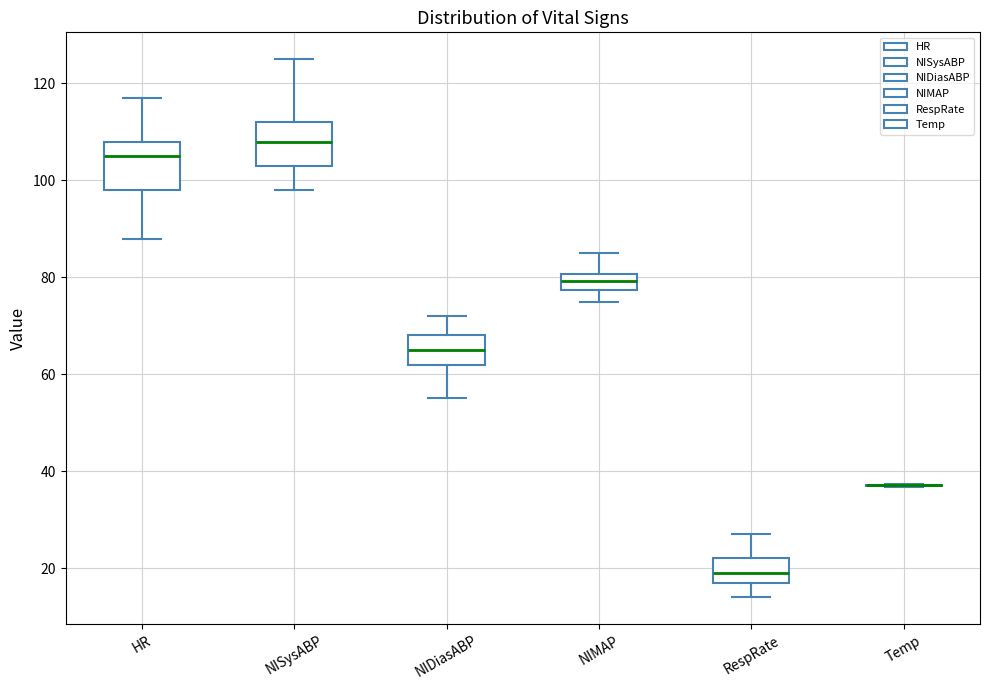

Reading left to right, transcribe this box plot: for each box, give where its median line is, the range the box spans, and where its two whiskers end, as read against the y-axis. The values are not printed on the chart, so give them approximately, as read against the axis.

HR: median 106, box 98 to 108, whiskers 88 to 118
NISysABP: median 108, box 104 to 112, whiskers 98 to 126
NIDiasABP: median 66, box 62 to 68, whiskers 56 to 72
NIMAP: median 80 (inside the box), box 78 to 80, whiskers 76 to 86
RespRate: median 20, box 18 to 22, whiskers 14 to 28
Temp: box collapsed to a line at 38, whiskers 36 to 38